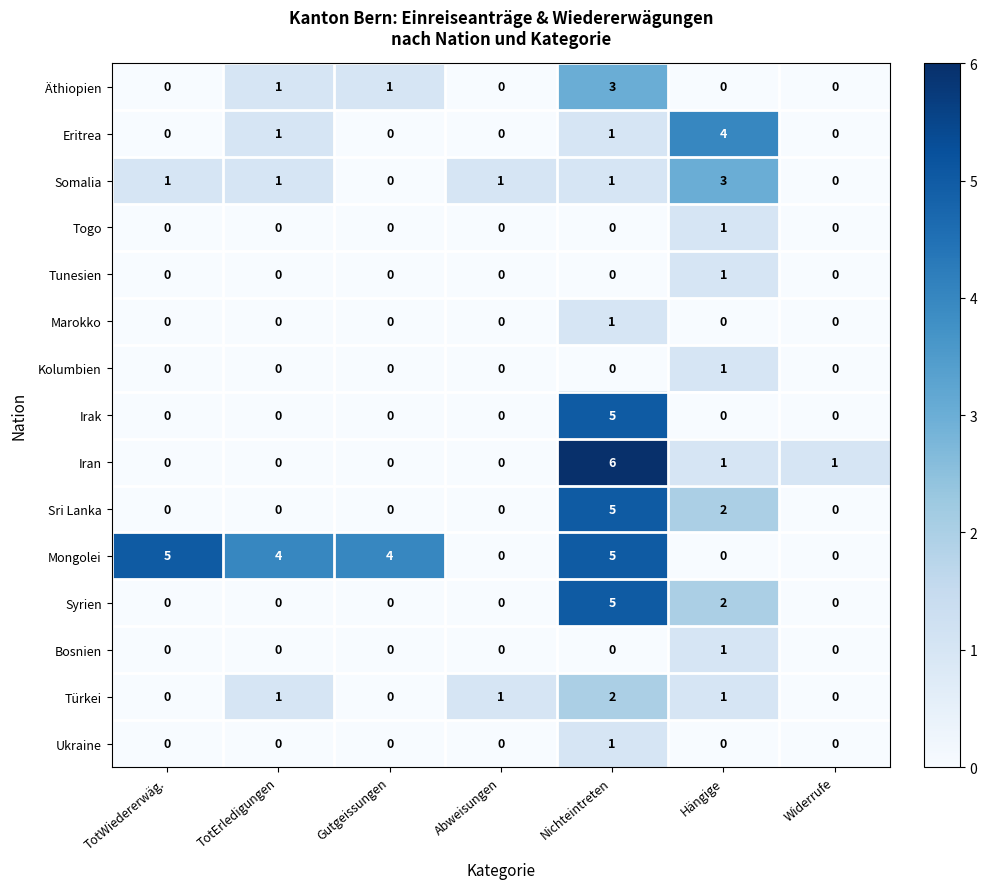

Is it true that Kolumbien equals 0 at Widerrufe?

True